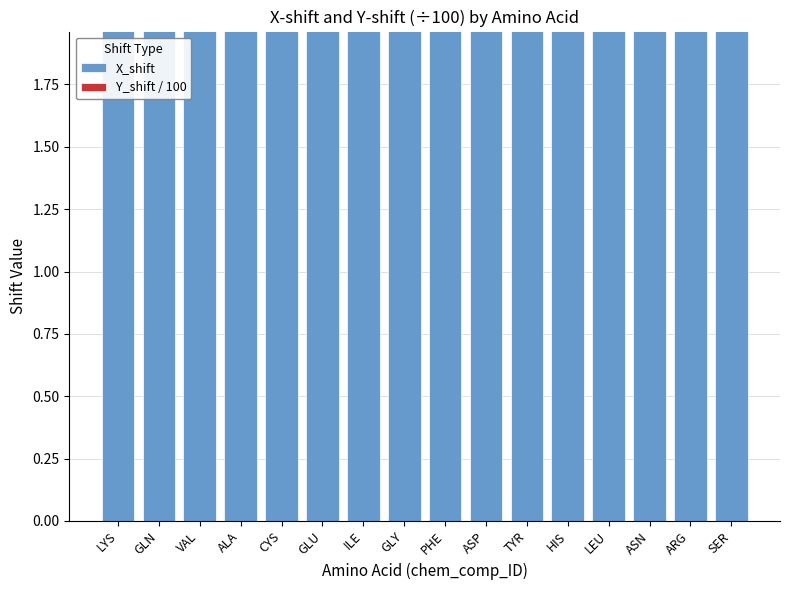

Is the value of Y_shift / 100 at LEU greater than the value of X_shift at TYR?

No